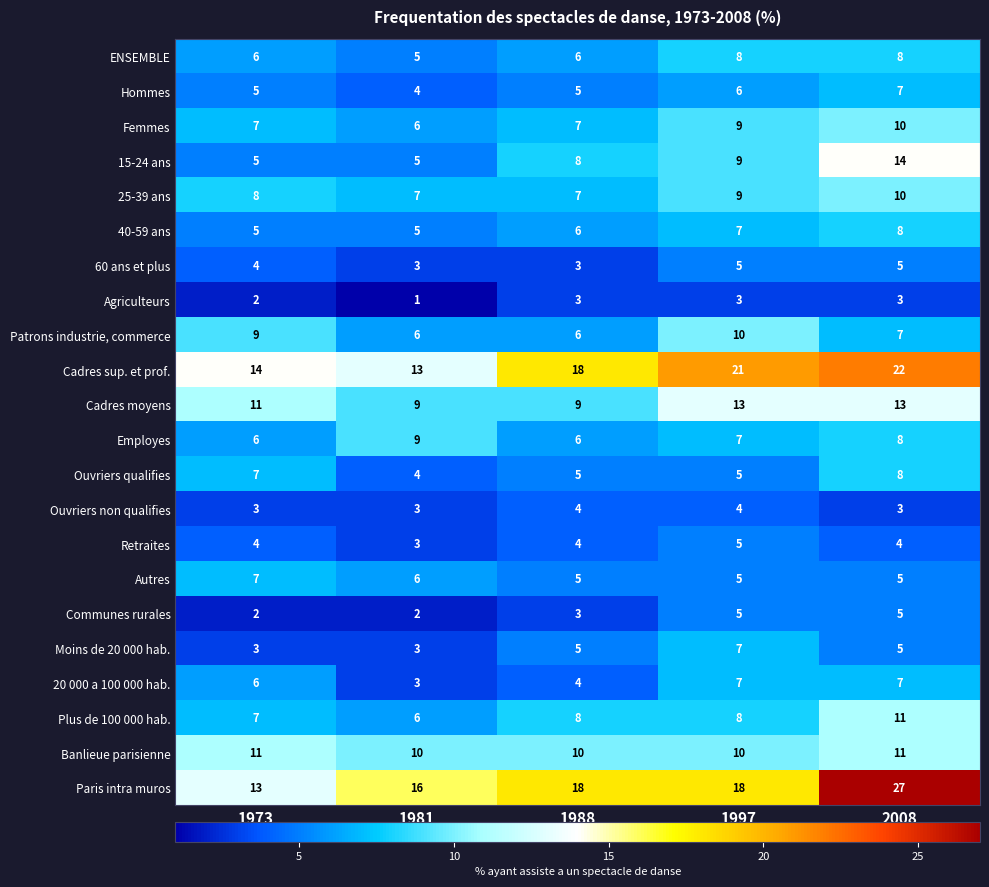

Which series has the largest range (max minus min)?

Paris intra muros